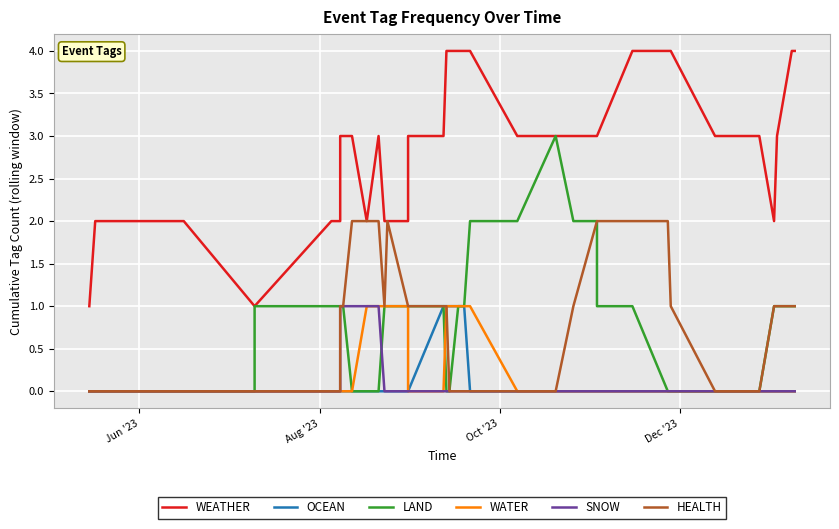

List the series in order of their peak value, highest first.

WEATHER, LAND, HEALTH, OCEAN, WATER, SNOW